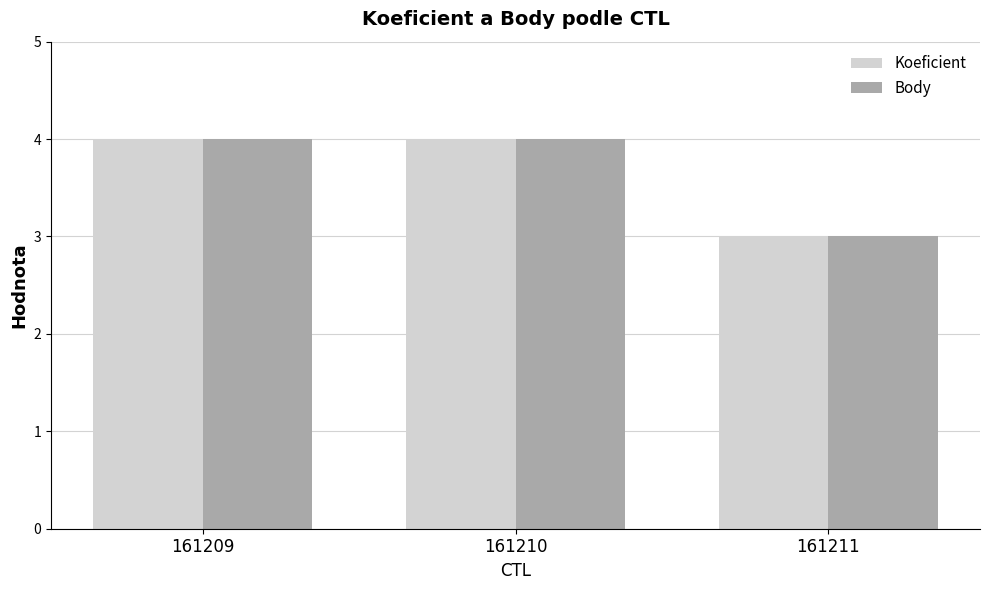

The Koeficient series shows 1 at 161210. True or false?

False